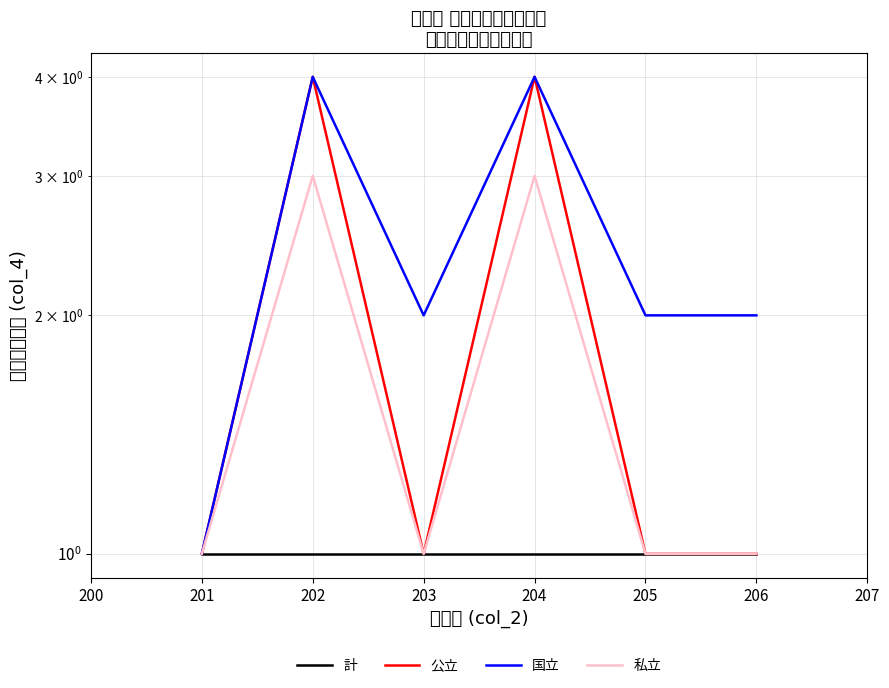

At how many categories does at least one series exceed 3?

2